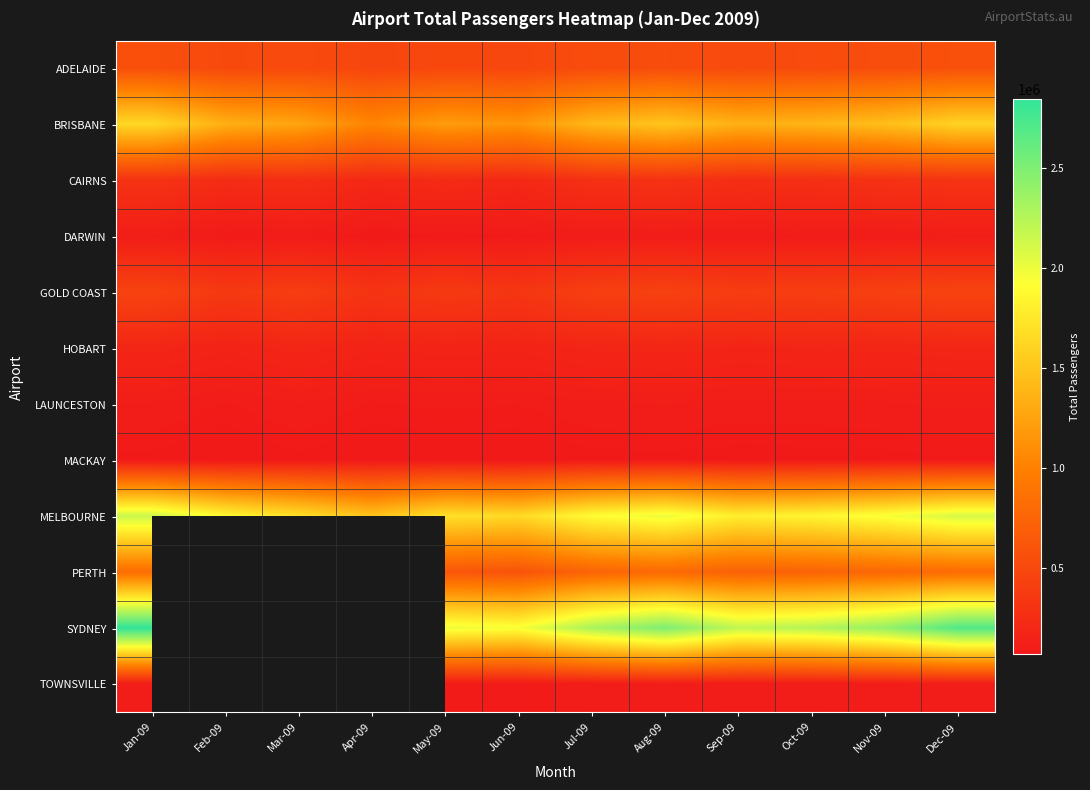

What is the approximate value of MACKAY at Aug-09?

80000.0